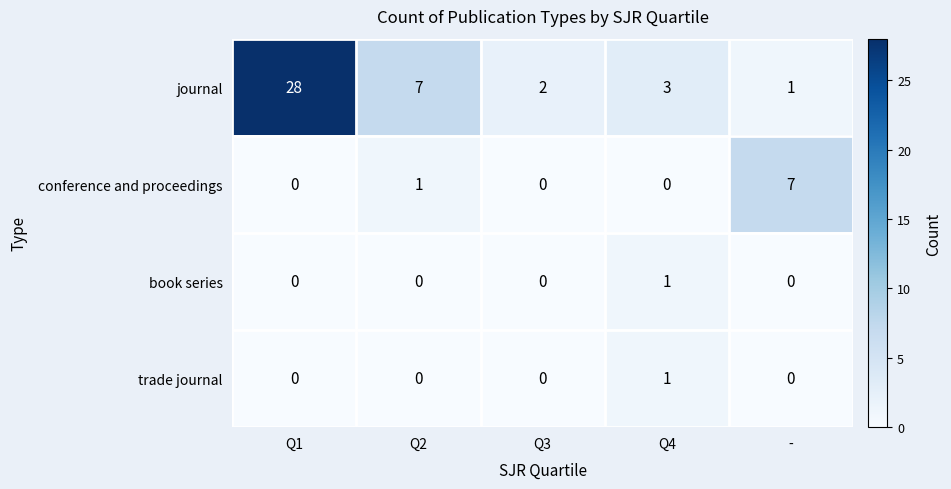

Reading right to left, extract all data points from this chart.

journal: 1	3	2	7	28
conference and proceedings: 7	0	0	1	0
book series: 0	1	0	0	0
trade journal: 0	1	0	0	0